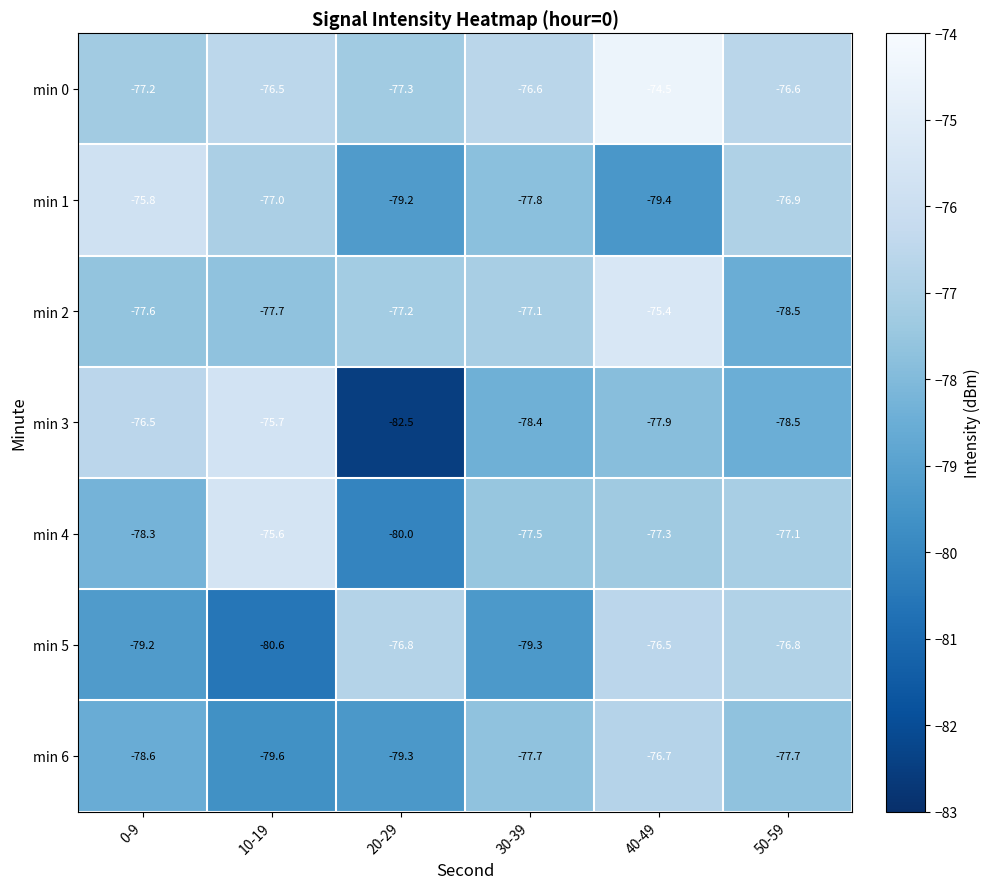

Rank the series by their maximum value, from lowest to highest.

min 6, min 5, min 1, min 3, min 4, min 2, min 0